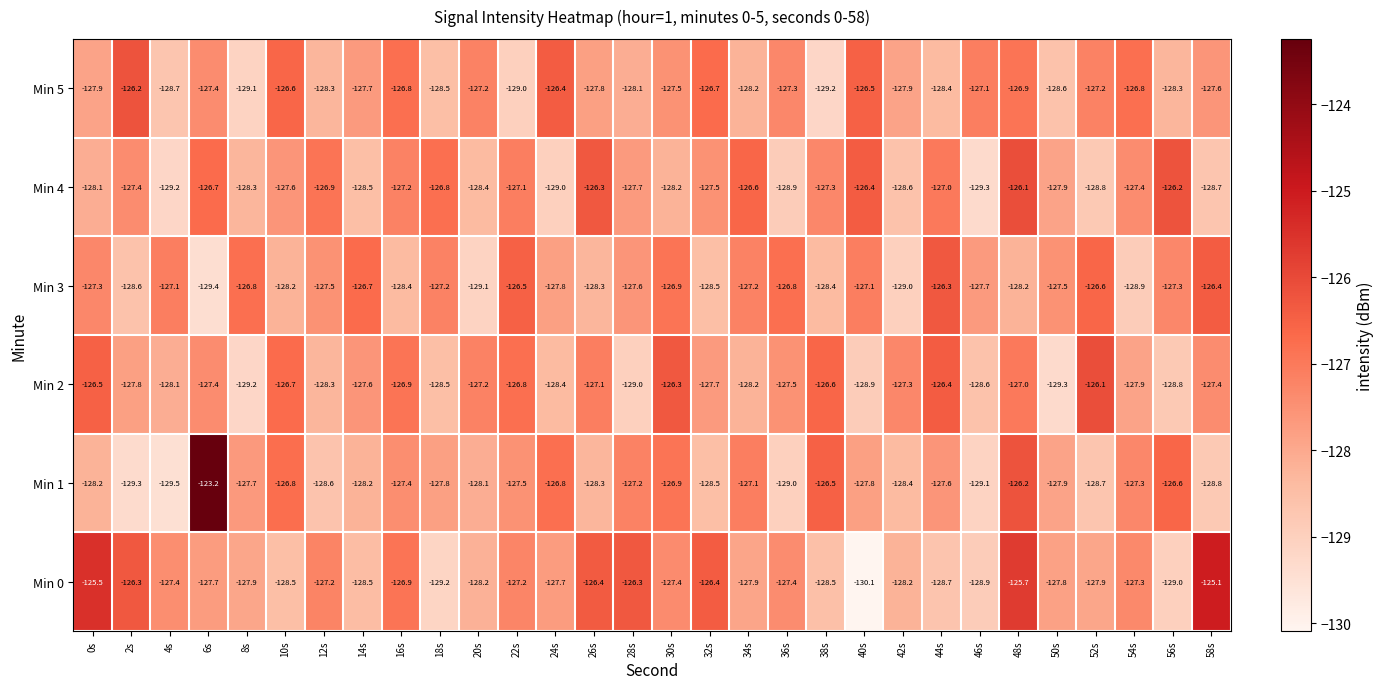

Rank the series at 0s from lowest to highest value.

Min 1, Min 4, Min 5, Min 3, Min 2, Min 0